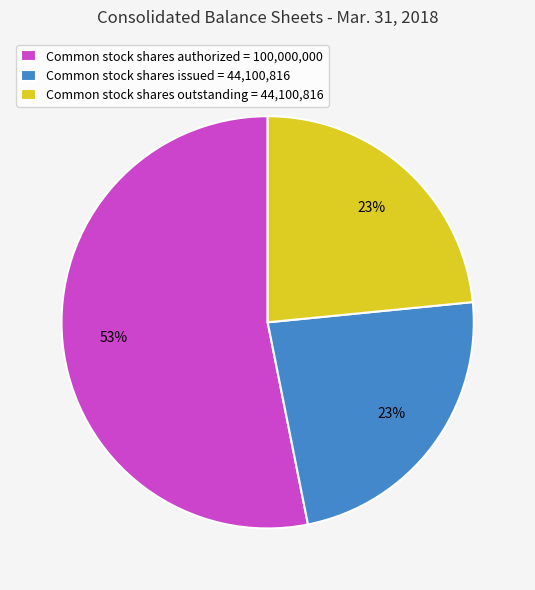

To the nearest percent, what is the combined percentage of Common stock shares authorized and Common stock shares outstanding?

77%